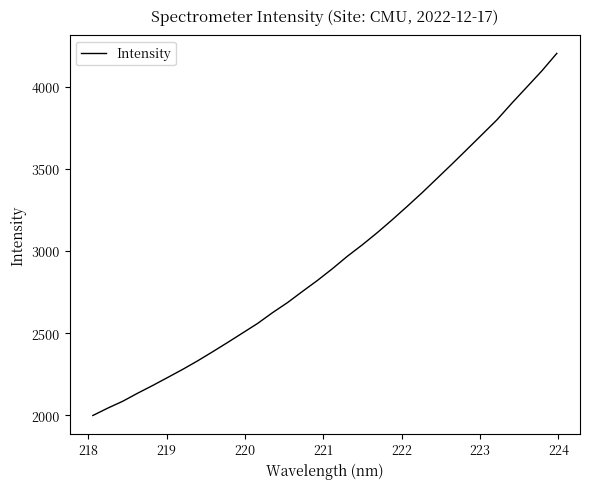

What is the difference between the maximum and minimum values?

2207.0